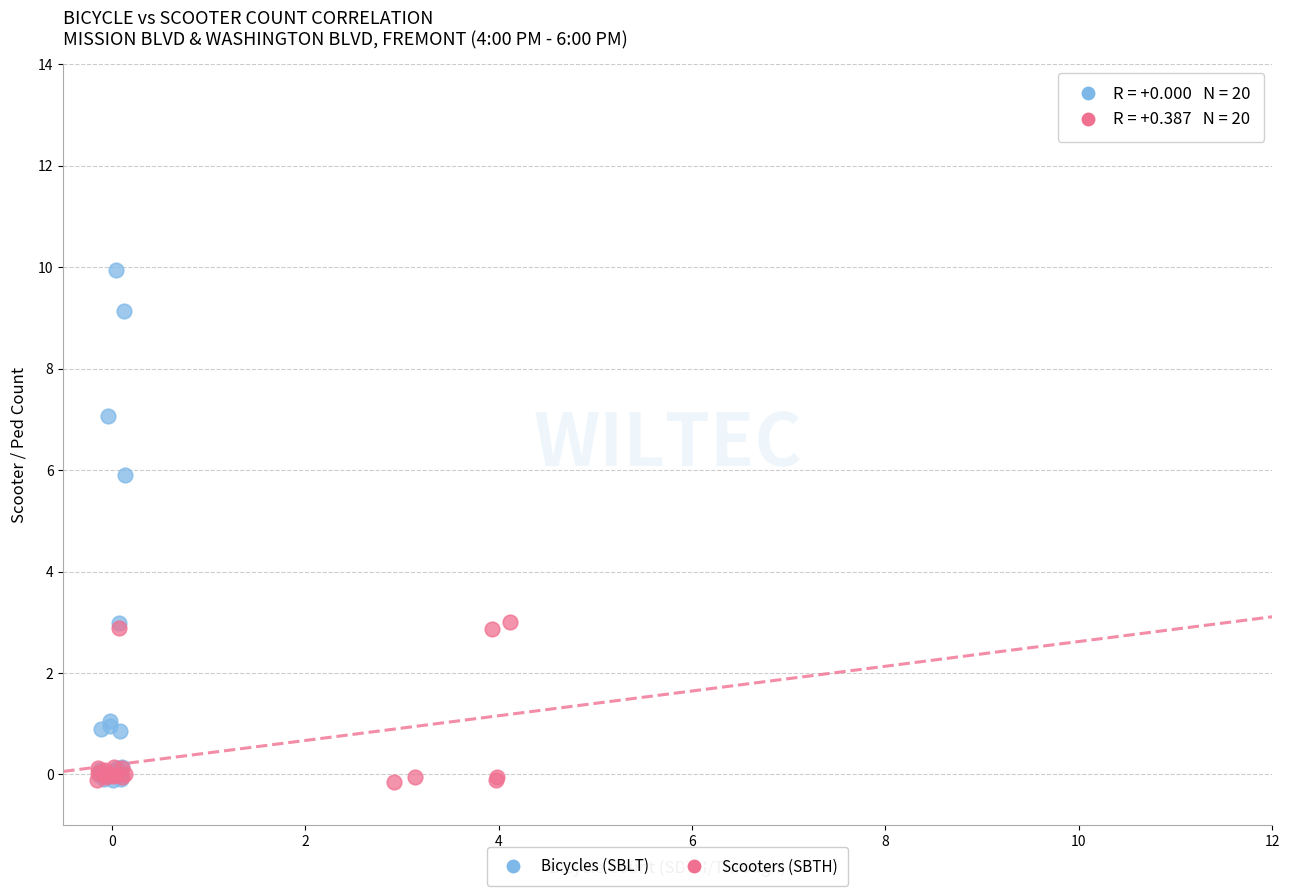

Which series contains the highest Y value?

Bicycles (SBLT)